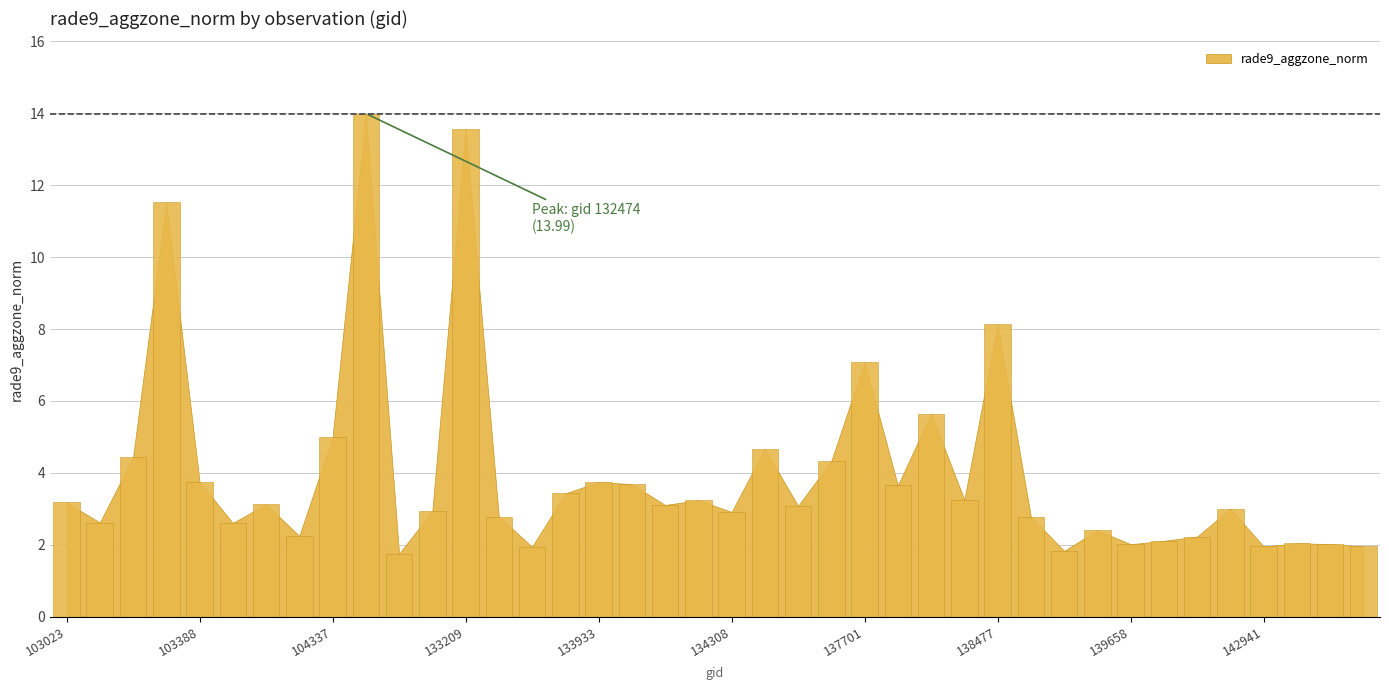

What is the difference between the maximum and minimum values?

12.2